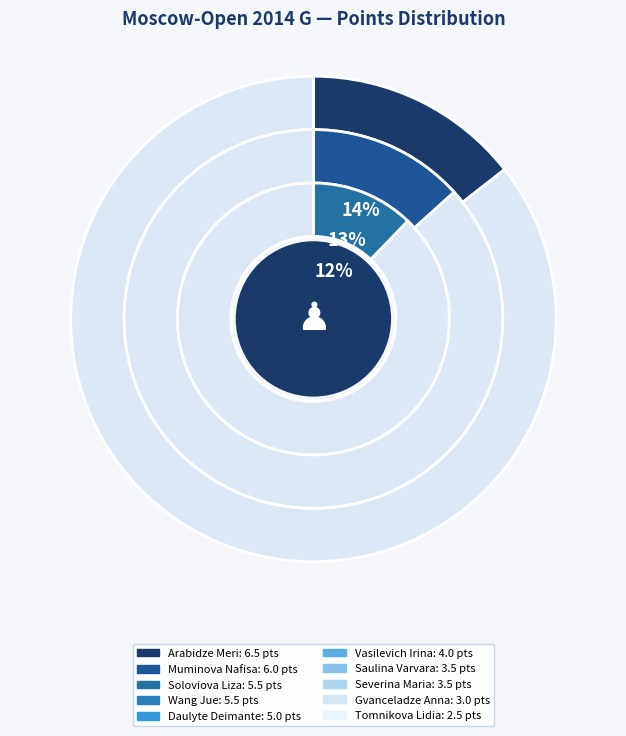

True or false: Severina Maria accounts for 8% of the total.

True